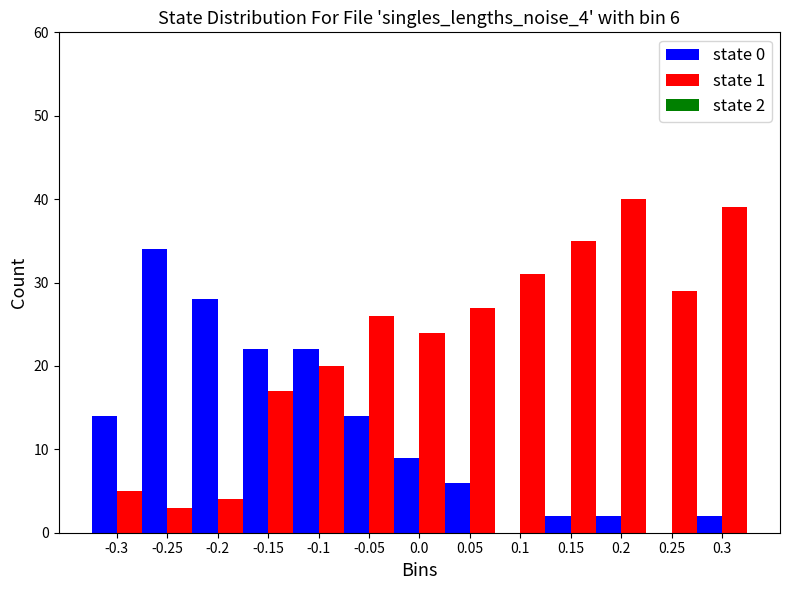

In the state 0 series, which range on the x-axis has the tallest bar?

-0.275 to -0.225